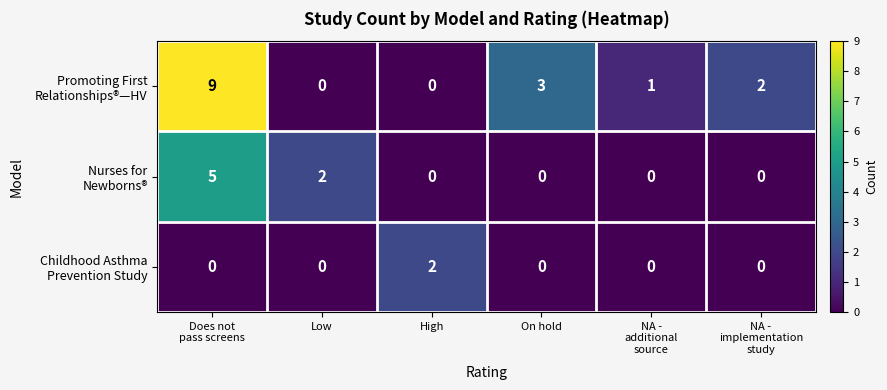

What is the greatest value displayed?

9